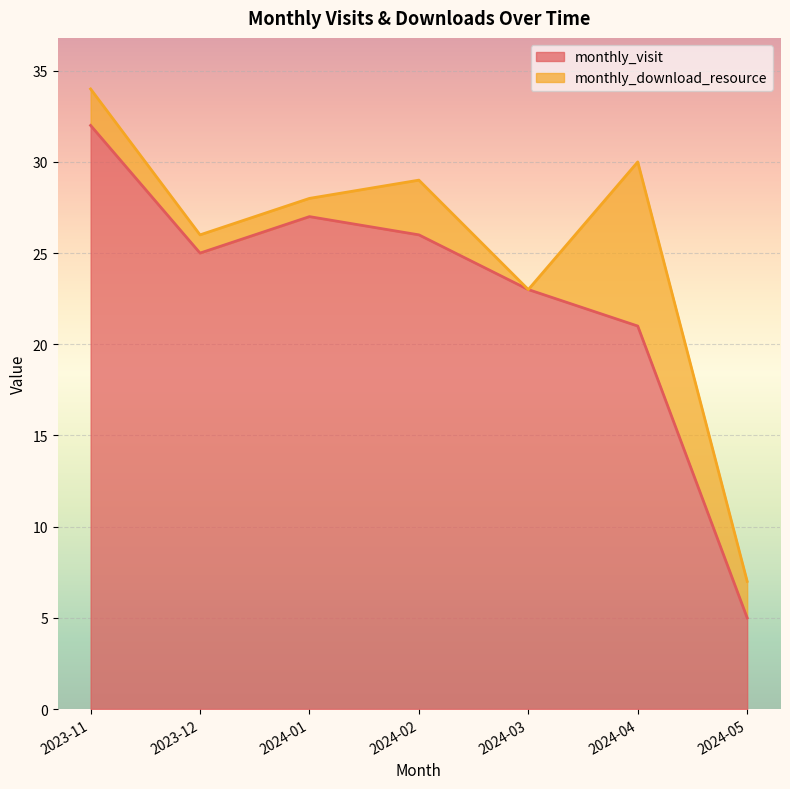

Rank the categories by value from highest to lowest.

2023-11, 2024-01, 2024-02, 2023-12, 2024-03, 2024-04, 2024-05